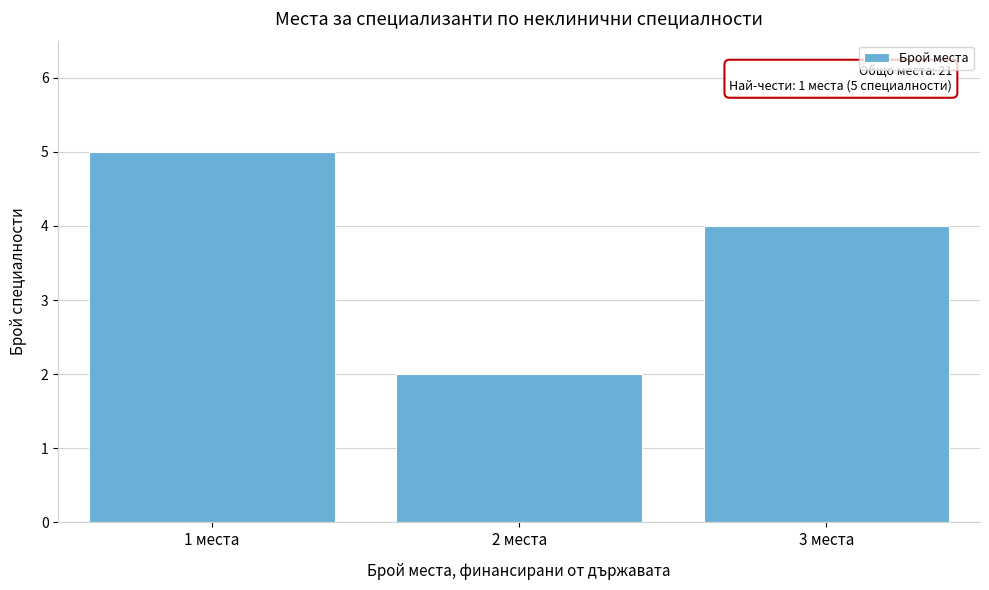

Reading left to right, list all the values displayed in this chart.

1 места=5	2 места=2	3 места=4